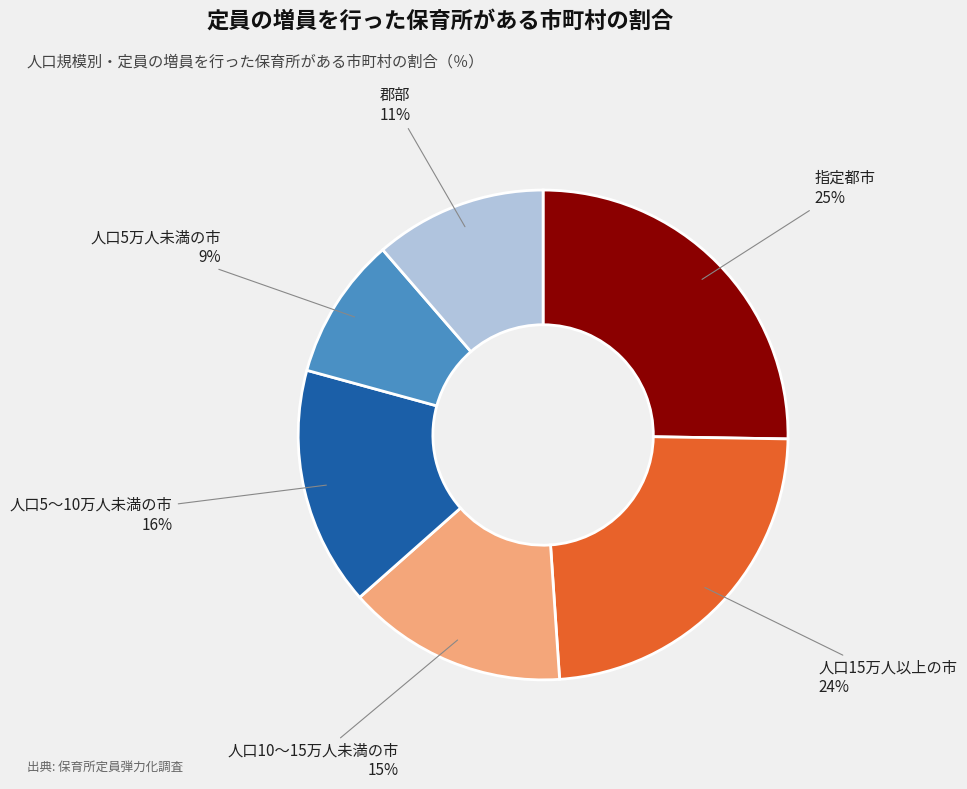

Between 人口10～15万人未満の市 and 人口5～10万人未満の市, which is larger?

人口5～10万人未満の市